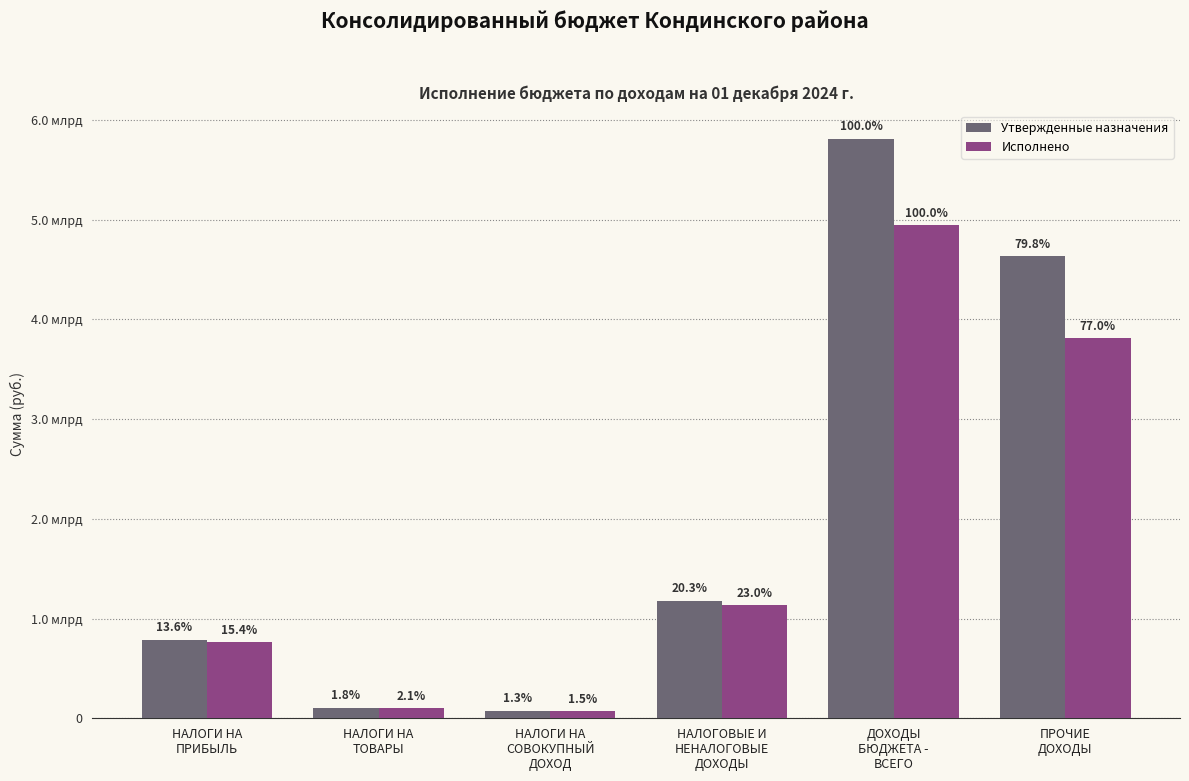

The value of Утвержденные назначения at НАЛОГОВЫЕ И
НЕНАЛОГОВЫЕ
ДОХОДЫ is 1175962200.5. True or false?

True